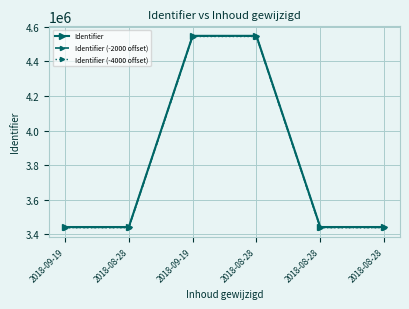

List the series in order of their overall mean, highest first.

Identifier, Identifier (-2000 offset), Identifier (-4000 offset)